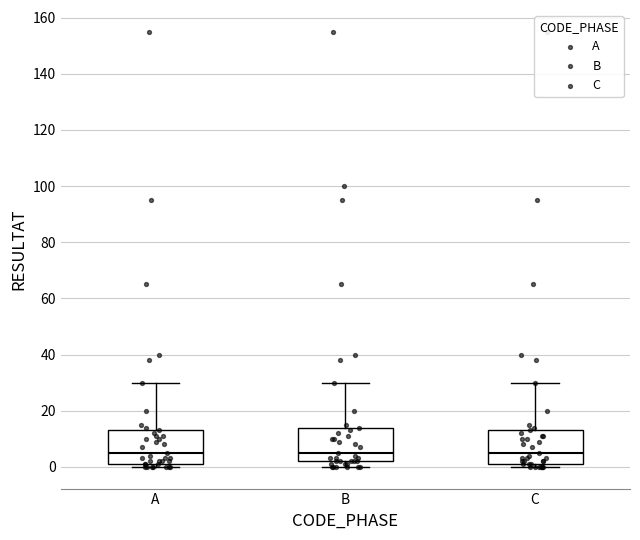

Reading left to right, transcribe this box plot: for each box, give where its median line is, the range the box spans, and where its two whiskers end, as read against the y-axis. The values are not printed on the chart, so give them approximately, as read against the axis.

A: median 6, box 2 to 14, whiskers 0 to 30
B: median 6, box 2 to 14, whiskers 0 to 30
C: median 6, box 2 to 14, whiskers 0 to 30